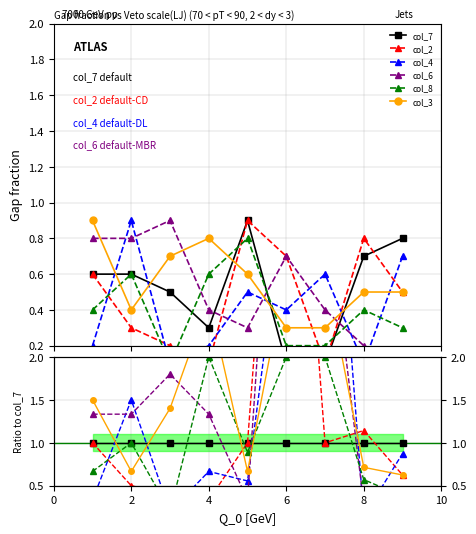

How many lines are shown in the chart?

6